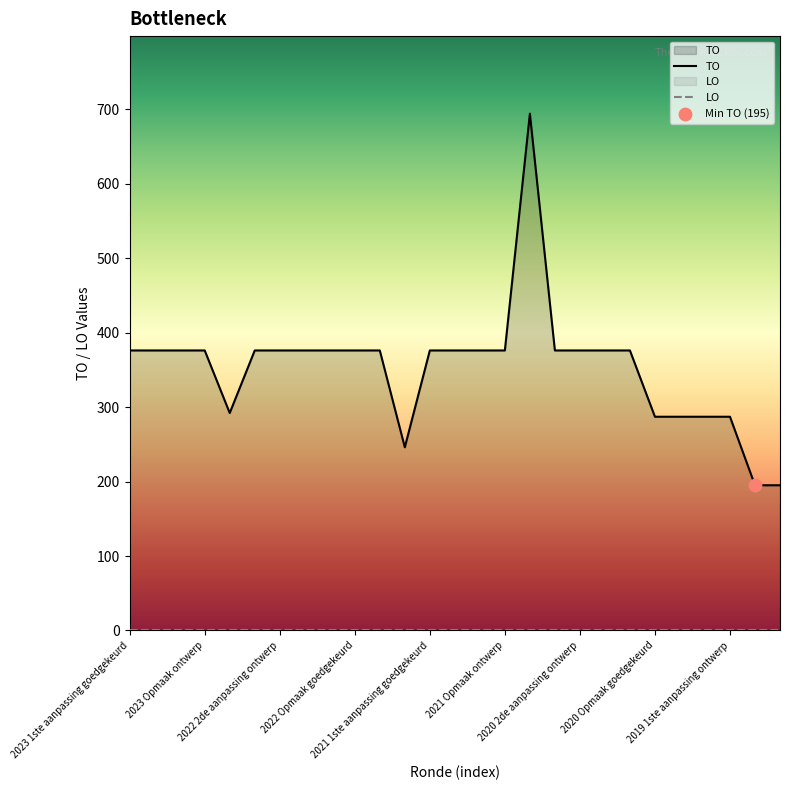

Which has a higher value, 2019 1ste aanpassing ontwerp or 2020 Opmaak ontwerp?

2019 1ste aanpassing ontwerp